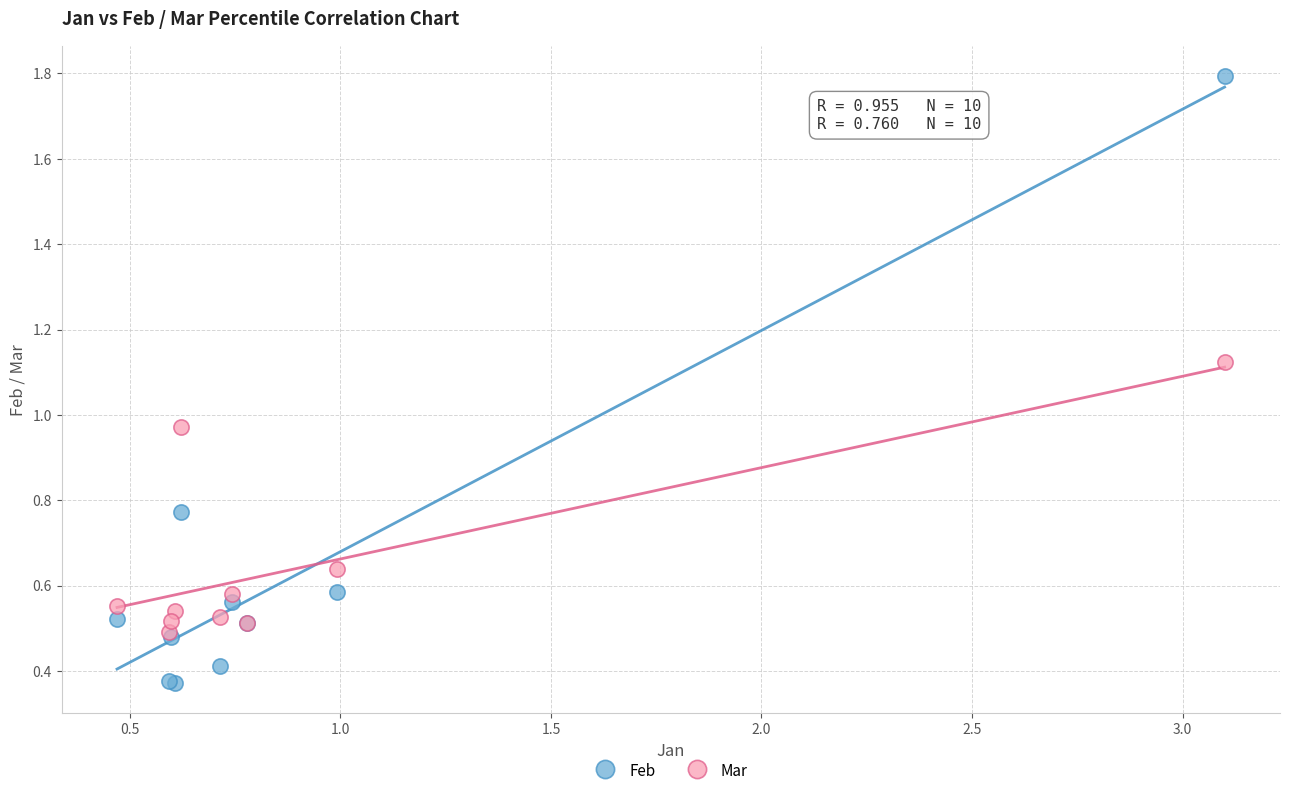

What are all the series names shown in the legend?

Feb, Mar